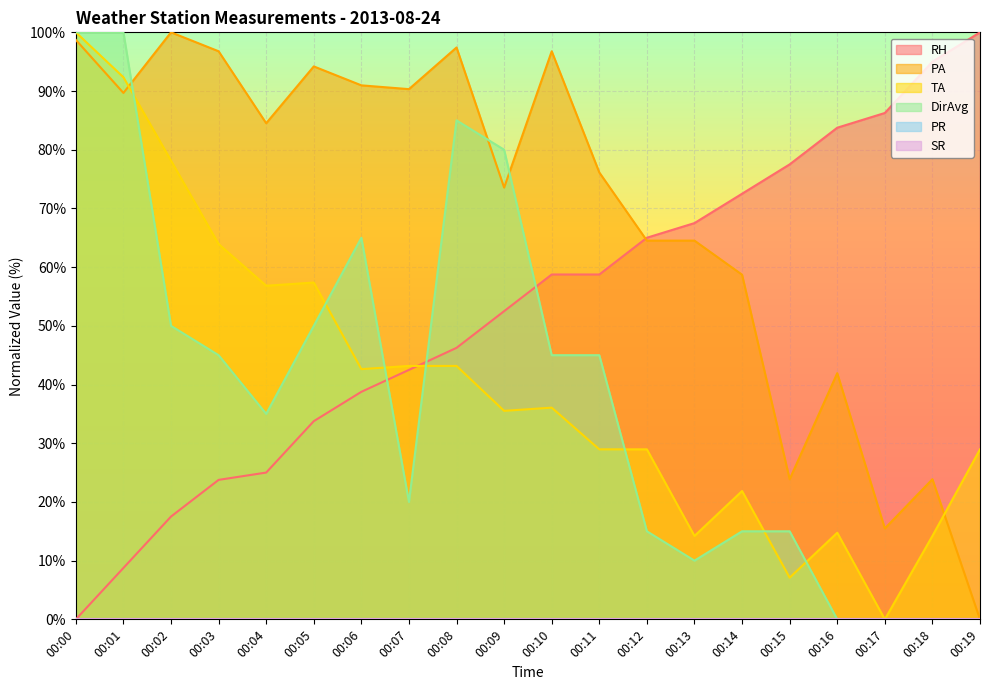

How many lines are shown in the chart?

6